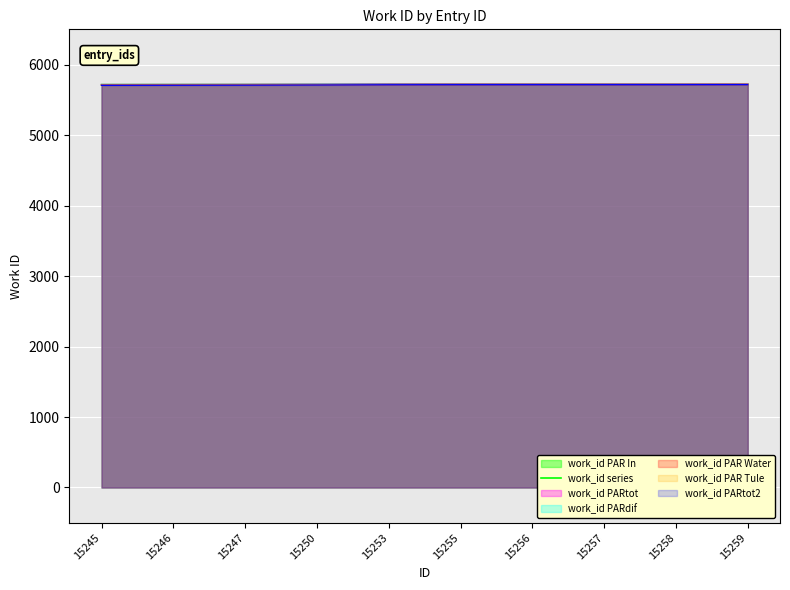

What value does the data have at 15257?

5724